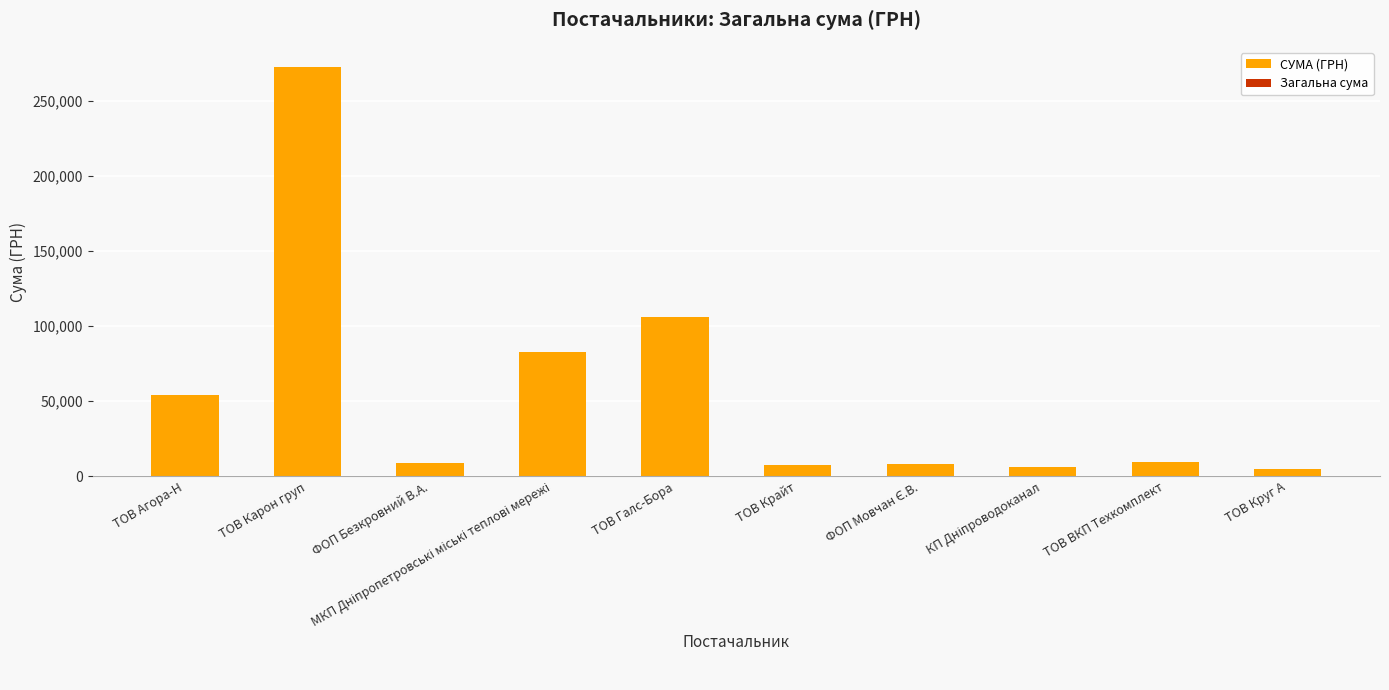

What is the difference between the values at ТОВ Галс-Бора and ТОВ Агора-Н?

52060.1